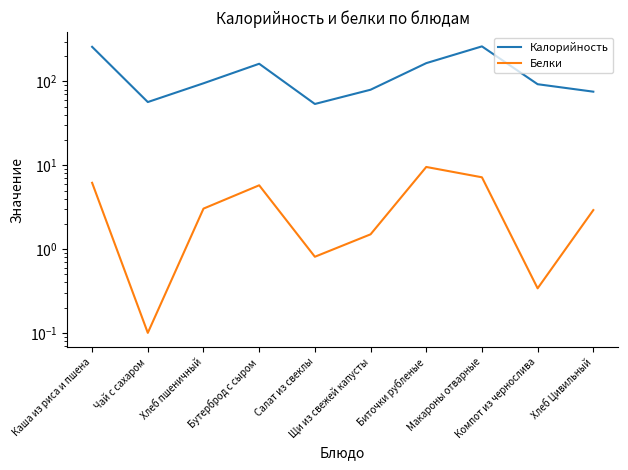

List the labels in order of Калорийность value, smallest first.

Салат из свеклы, Чай с сахаром, Хлеб Цивильный, Щи из свежей капусты, Компот из чернослива, Хлеб пшеничный, Бутерброд с сыром, Биточки рубленые, Каша из риса и пшена, Макароны отварные